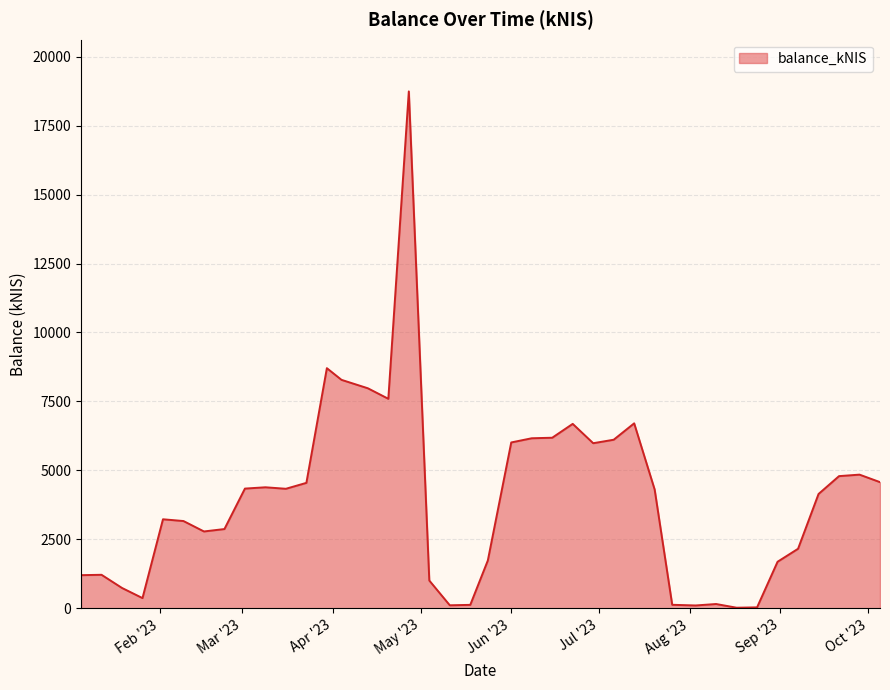

What is the greatest value displayed?

18740.9